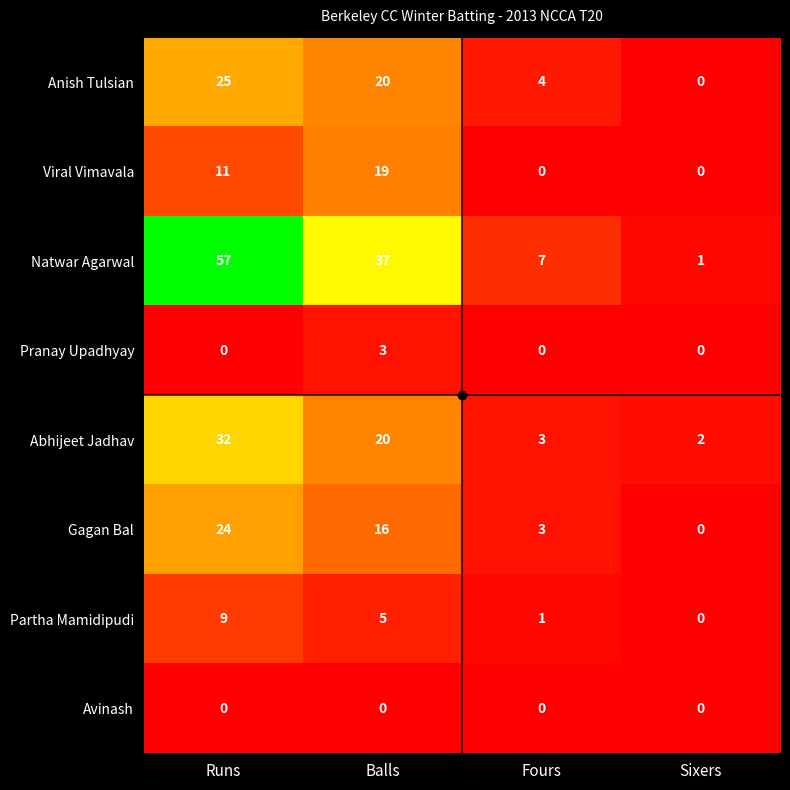

What is the average value of the Natwar Agarwal series?

26